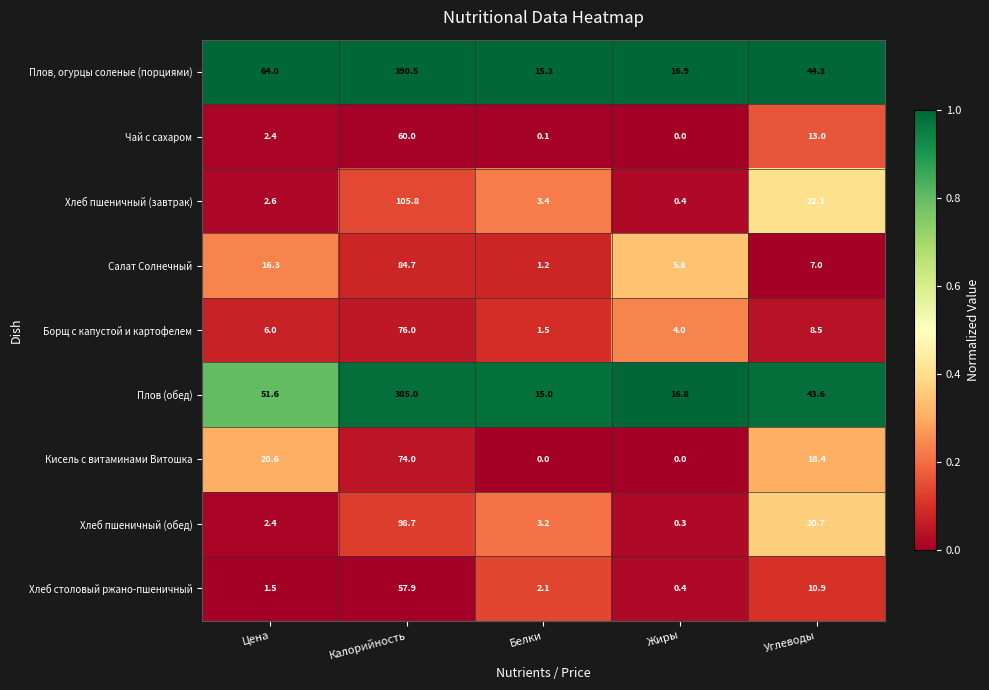

What is the total value across all series at Белки?

41.8